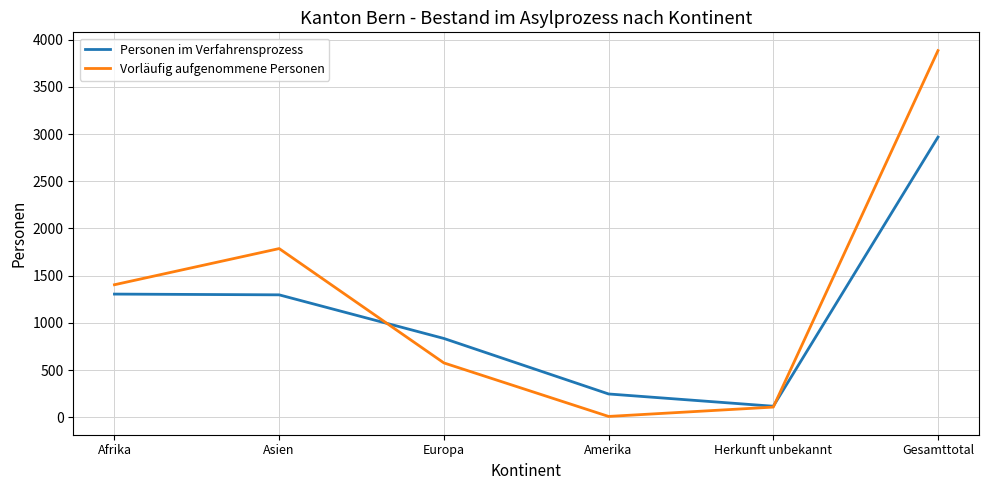

The value of Personen im Verfahrensprozess at Gesamttotal is 5125. True or false?

False